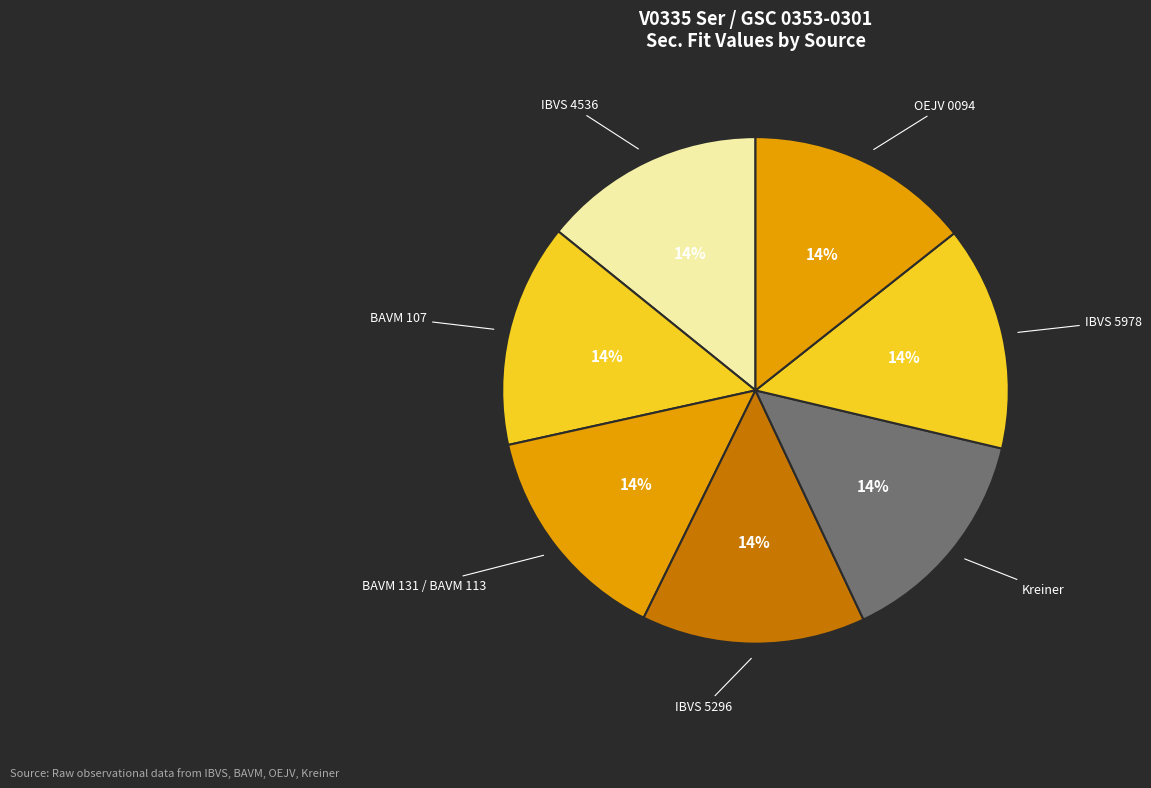

What percentage is the BAVM 131 / BAVM 113 slice, to the nearest percent?

14%